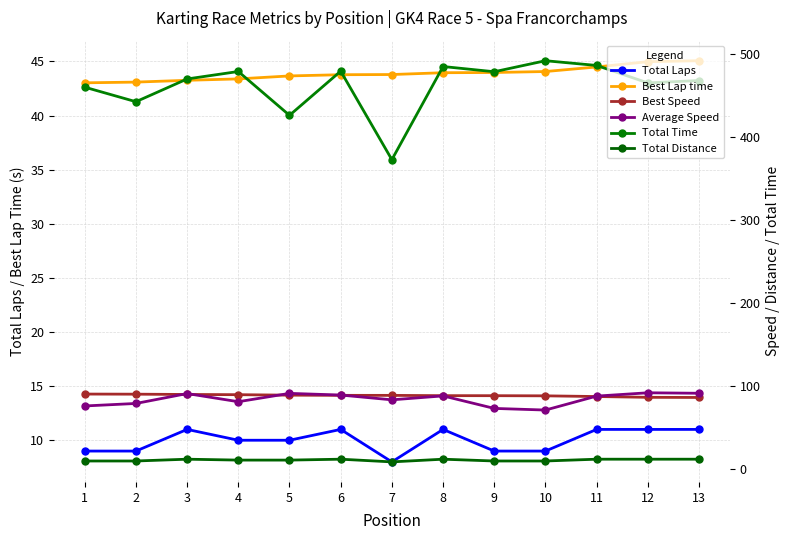

True or false: Total Time and Best Lap time intersect in this chart.

False